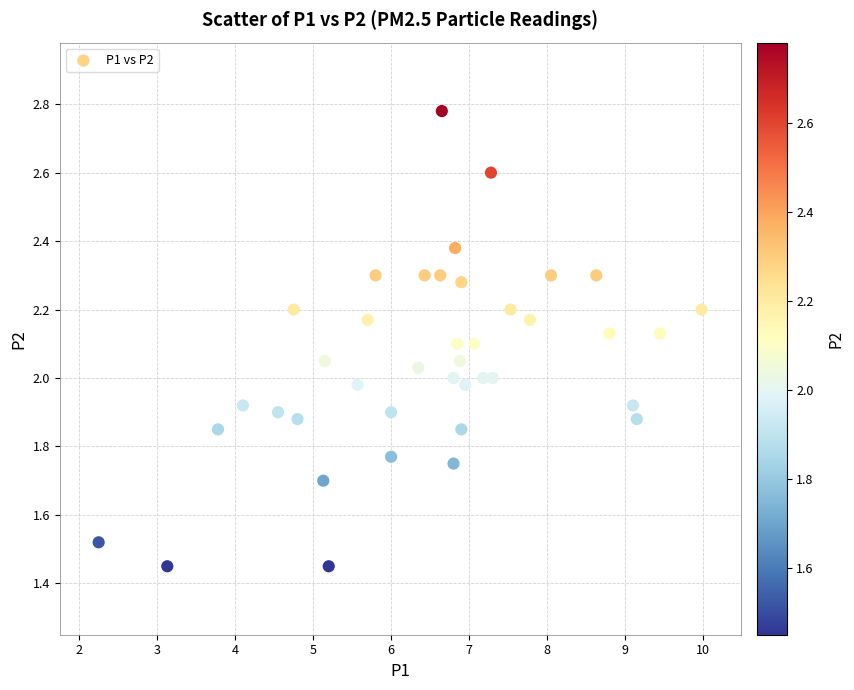

What is the range of Y values (max minus min)?

1.3